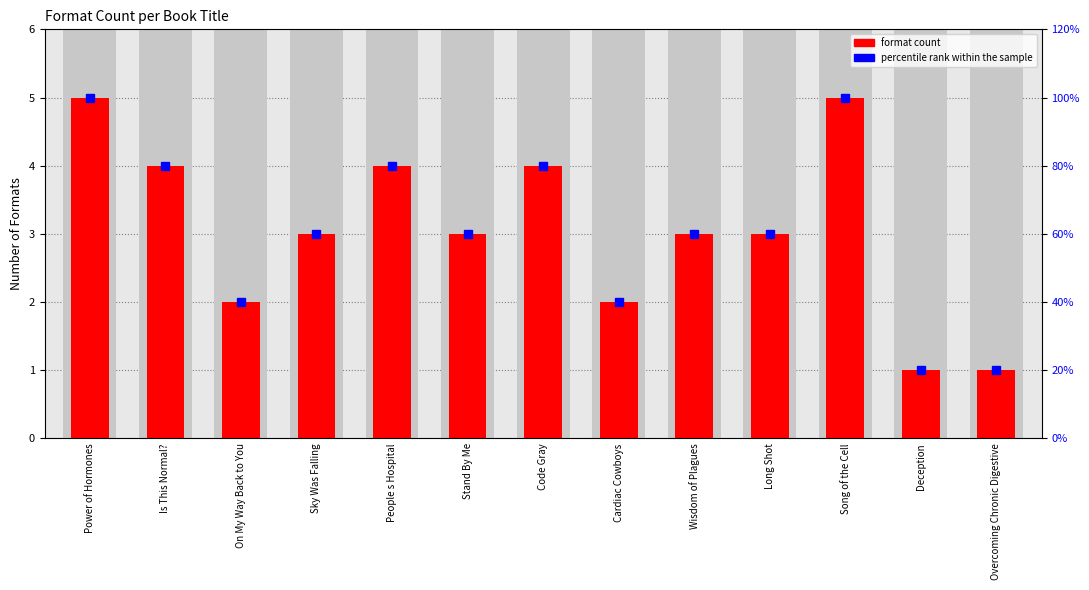

Rank the categories by value from highest to lowest.

Power of Hormones, Song of the Cell, Is This Normal?, People s Hospital, Code Gray, Sky Was Falling, Stand By Me, Wisdom of Plagues, Long Shot, On My Way Back to You, Cardiac Cowboys, Deception, Overcoming Chronic Digestive